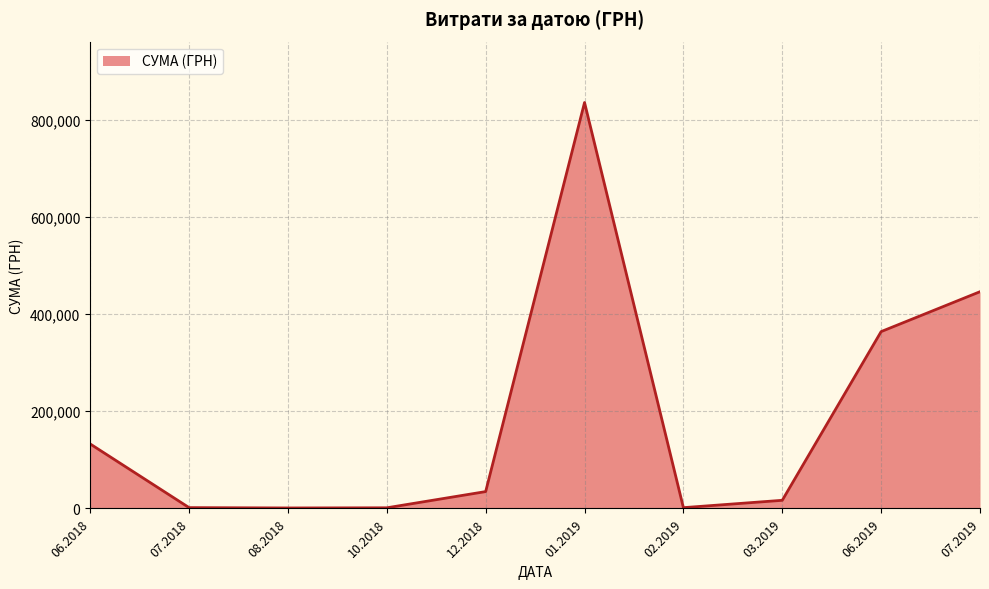

What is the difference between the maximum and minimum values?

834035.0